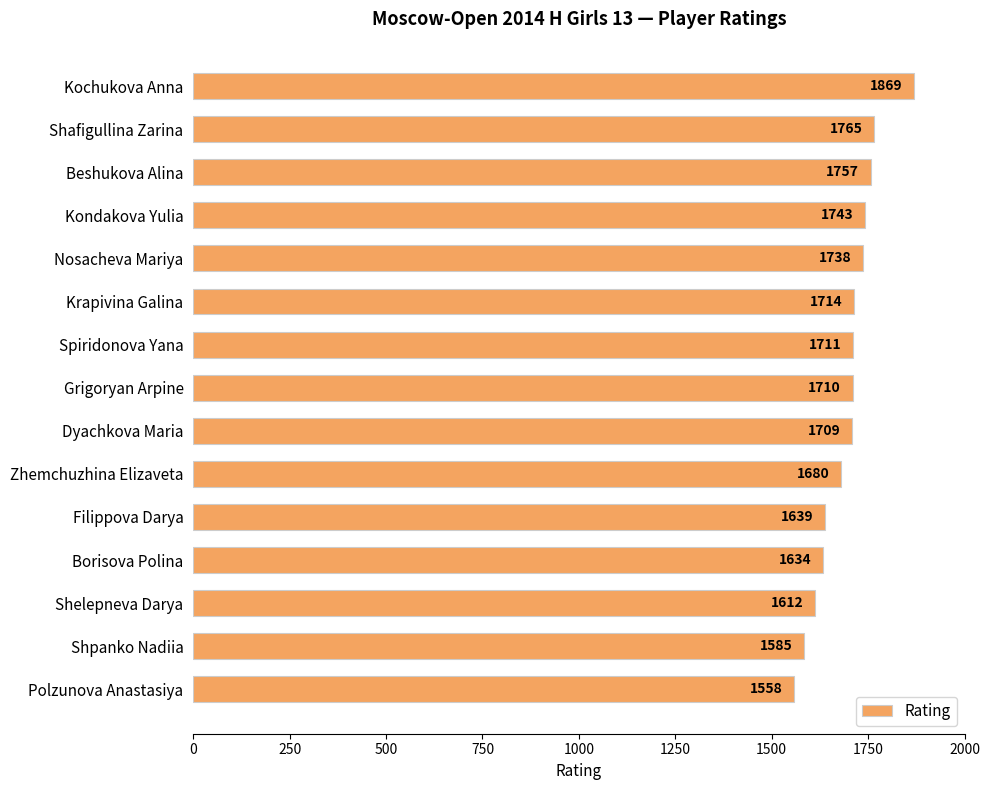

The chart shows a value of 2033 at Polzunova Anastasiya. True or false?

False